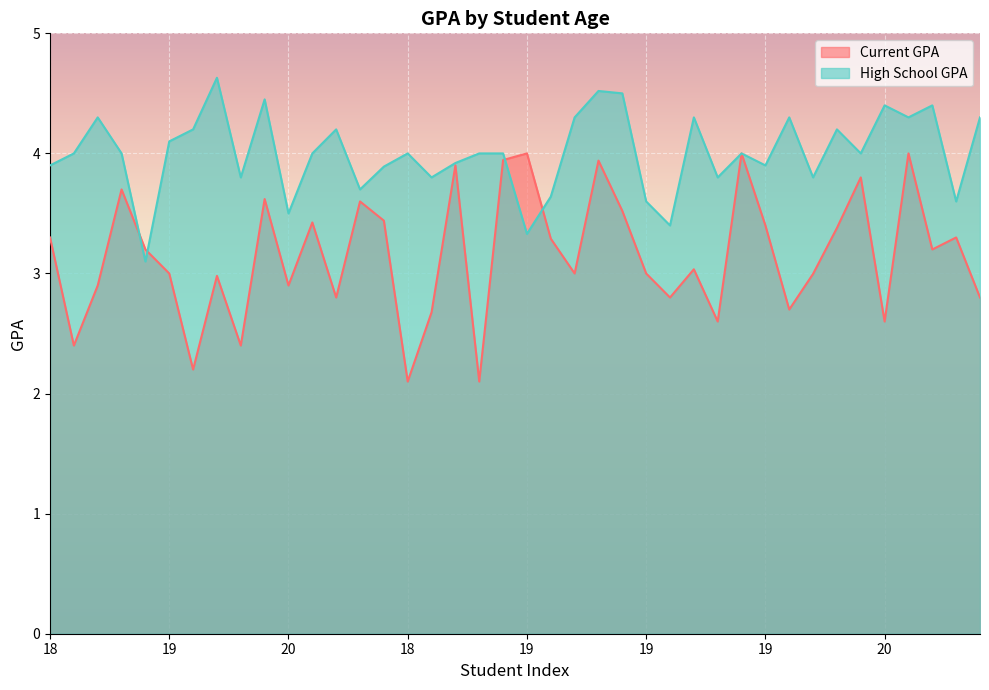

At how many categories does at least one series exceed 4?

16